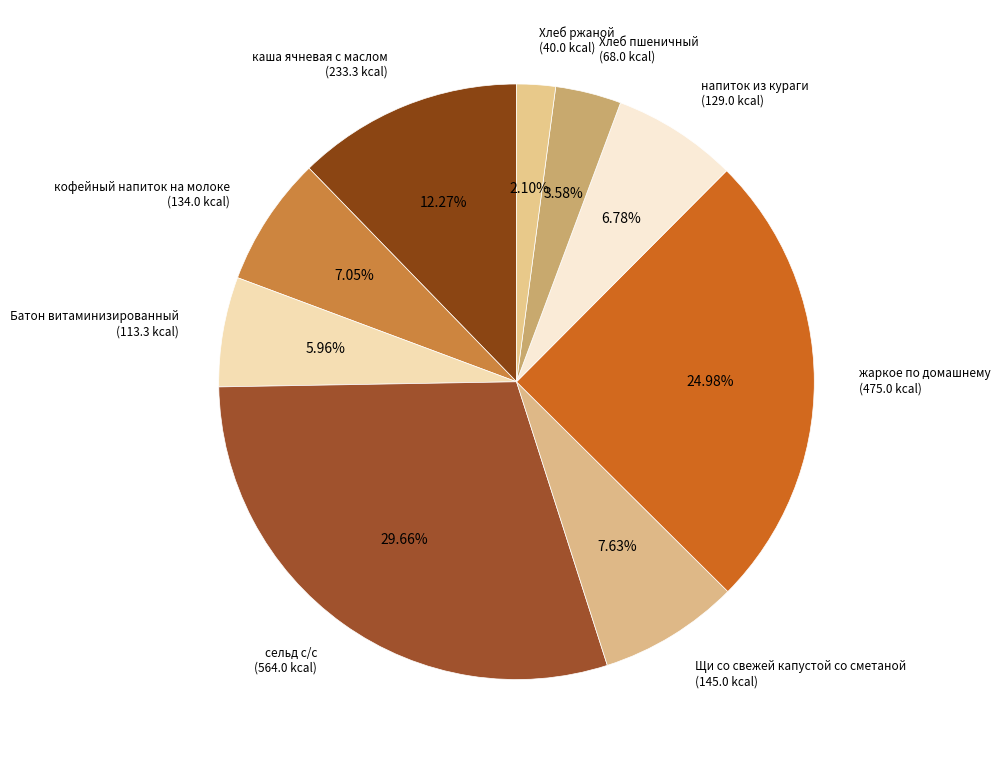

How many slices are in this pie chart?

9